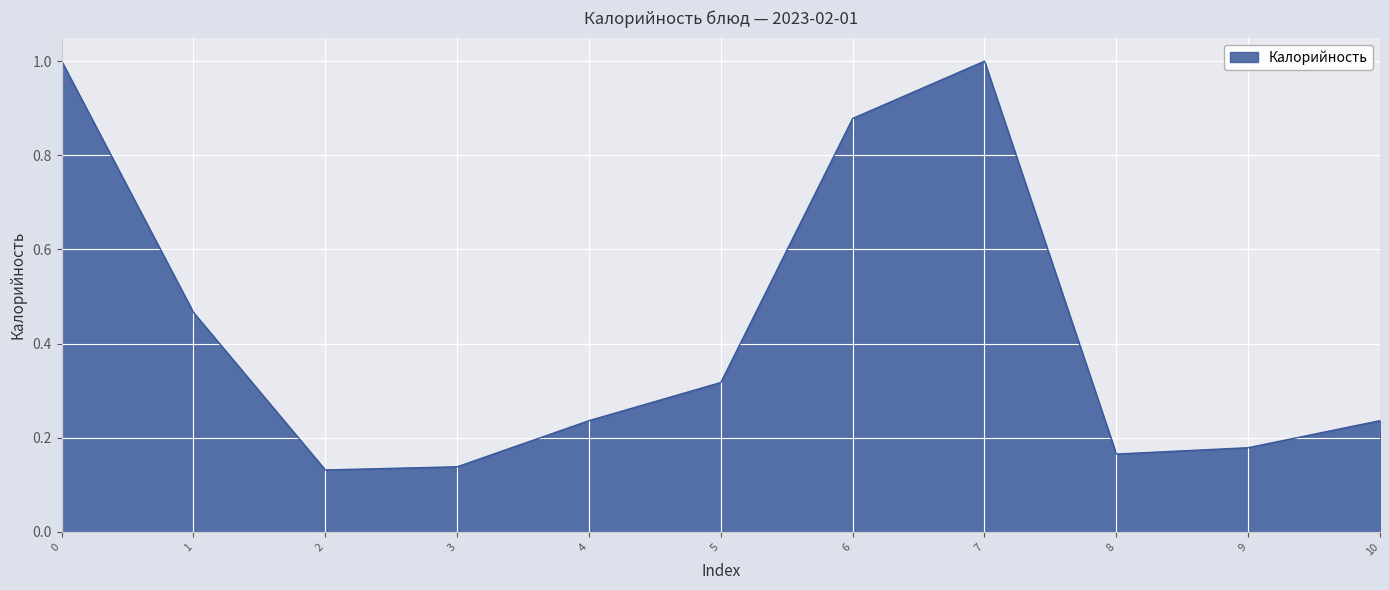

What is the change in value from 5 to 7?

+0.7